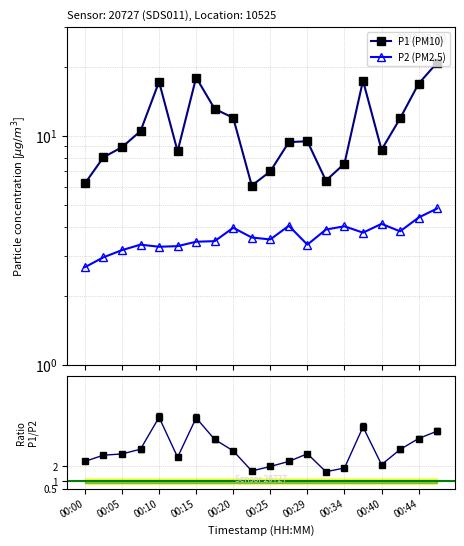

At which category is the sum across all series the highest?

19